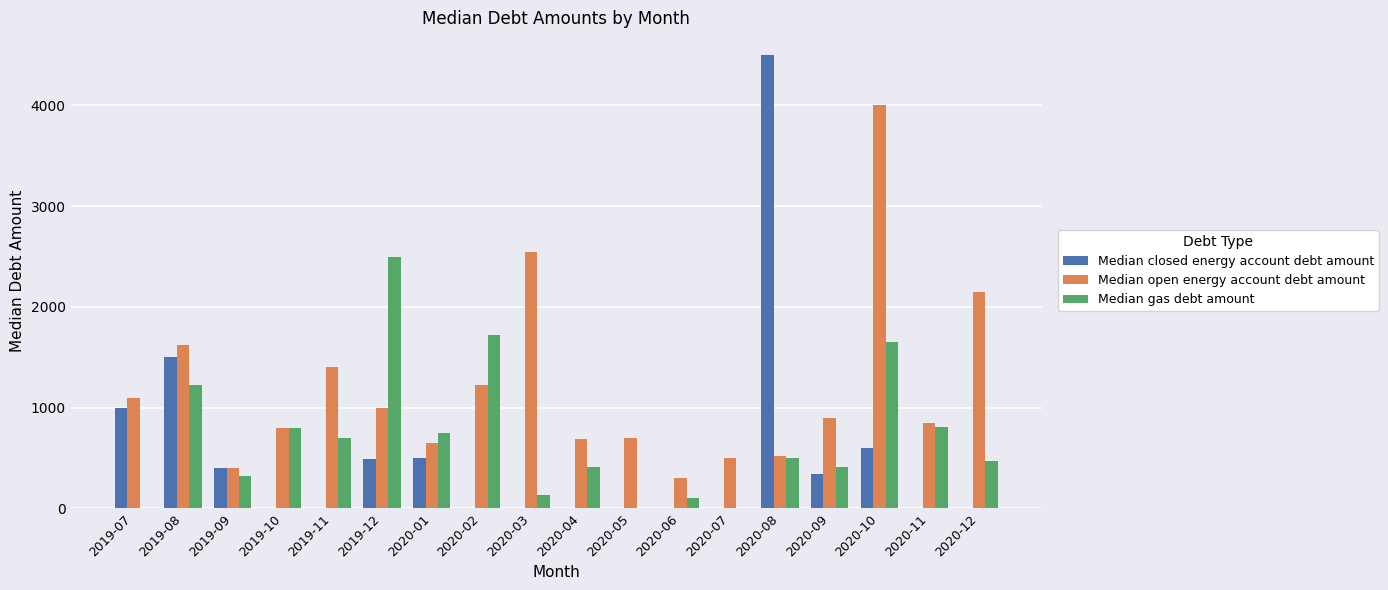

At which category does the chart reach its peak across all series?

2020-08